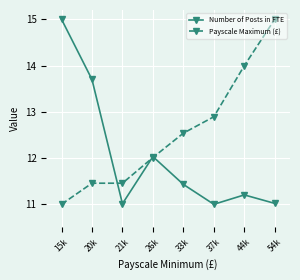

What is the sum of all Number of Posts in FTE values?

96.4